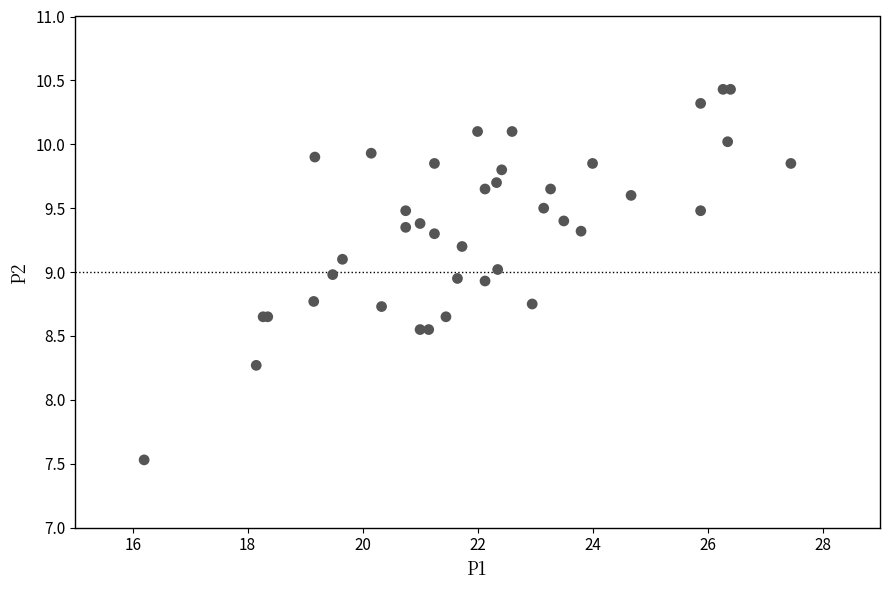

What Y value in the scatter plot is closest to 8?

8.3